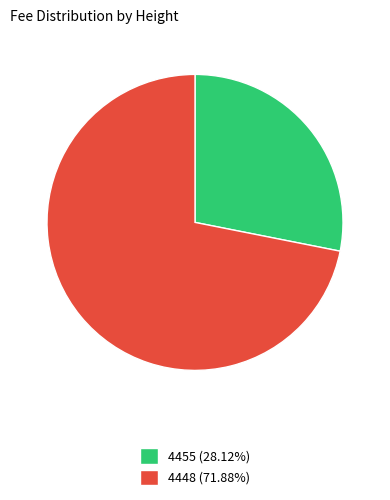

Count the number of slices in the pie.

2